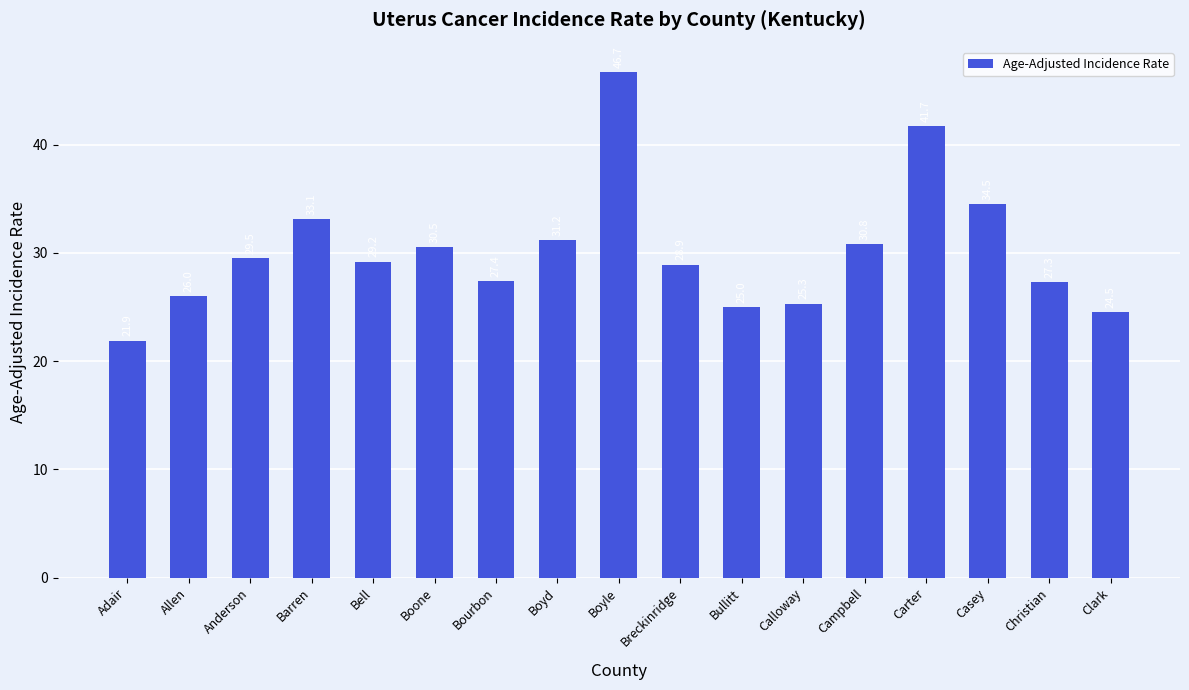

How many values exceed 29?

9